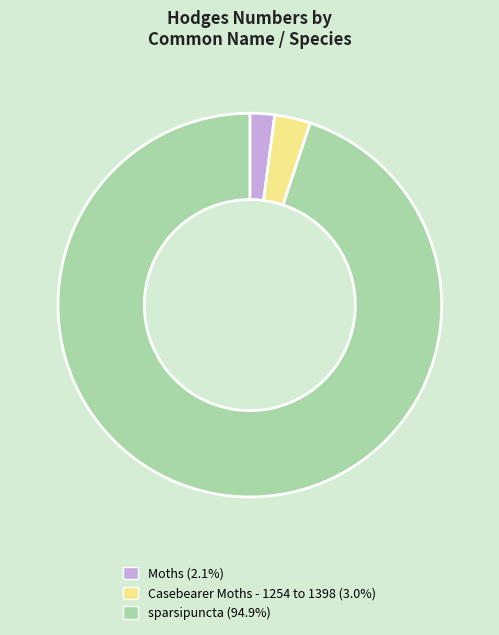

Do Casebearer Moths - 1254 to 1398 and sparsipuncta together represent more than half of the pie?

Yes